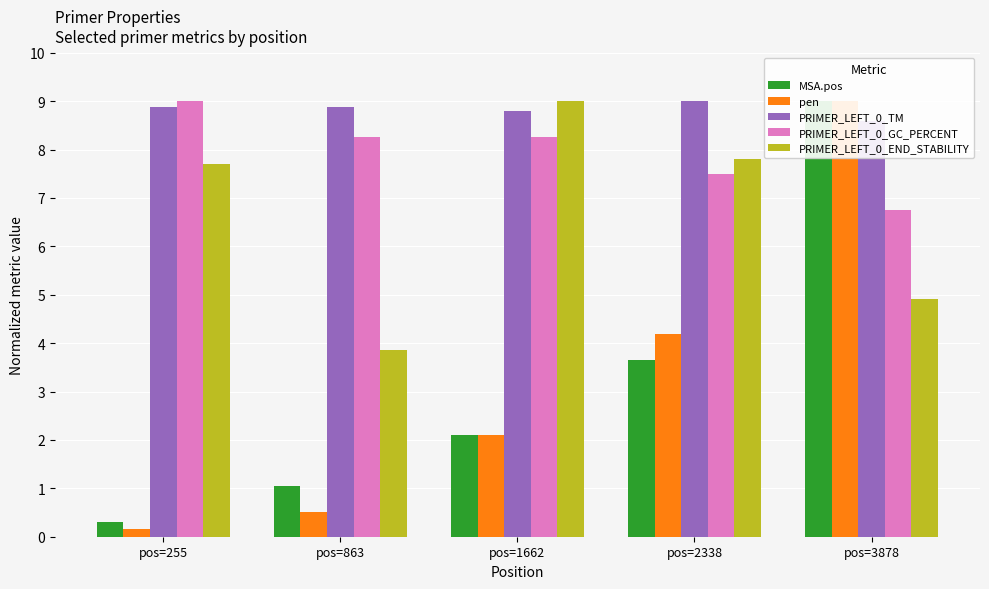

Between pos=2338 and pos=3878, which is larger?

pos=3878